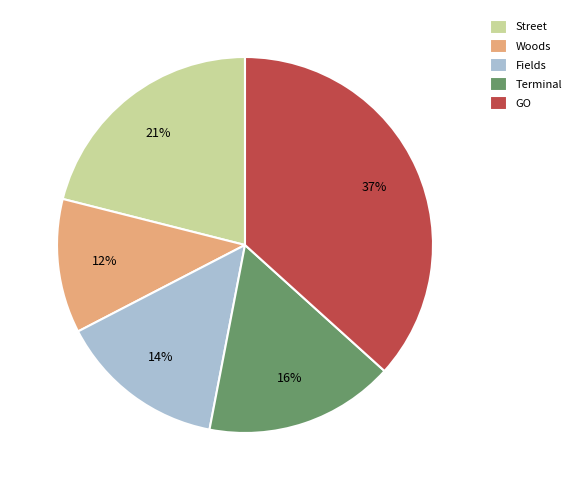

Rank the categories by value from lowest to highest.

Woods, Fields, Terminal, Street, GO